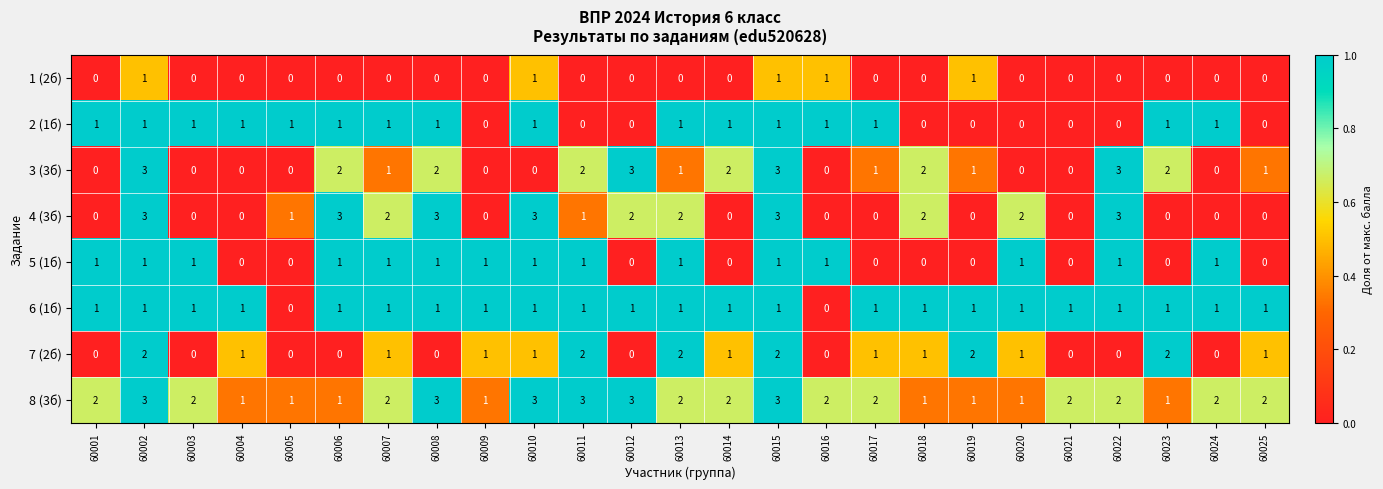

Is the value of 1 (2б) at 60008 greater than the value of 4 (3б) at 60013?

No